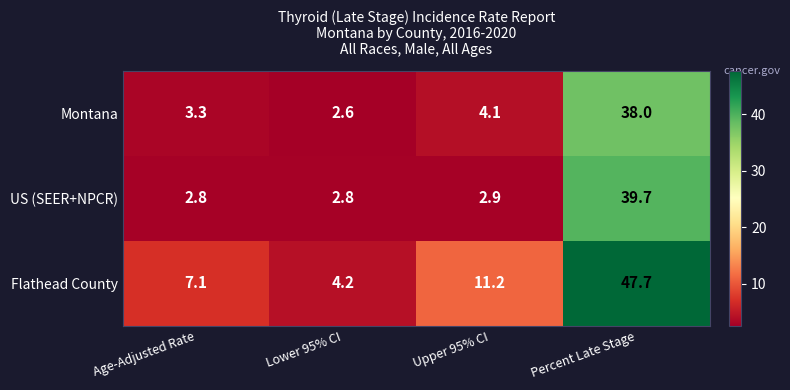

What is the total value across all series at Upper 95% CI?

18.2